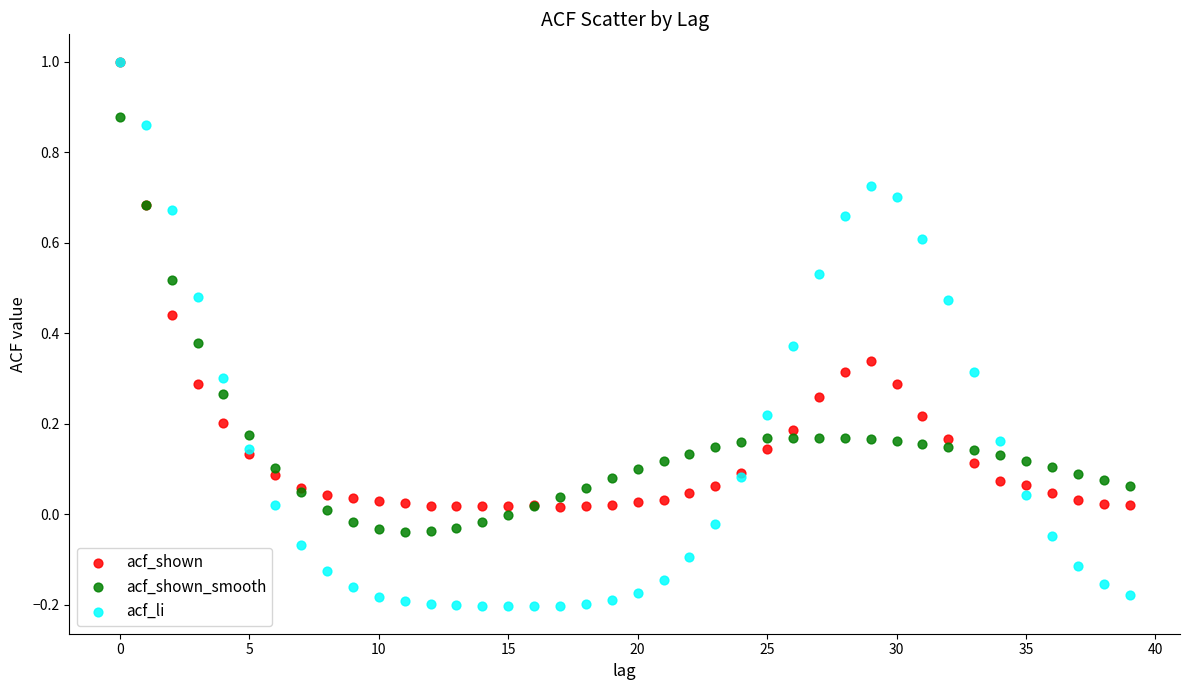

Which series contains the lowest Y value?

acf_li